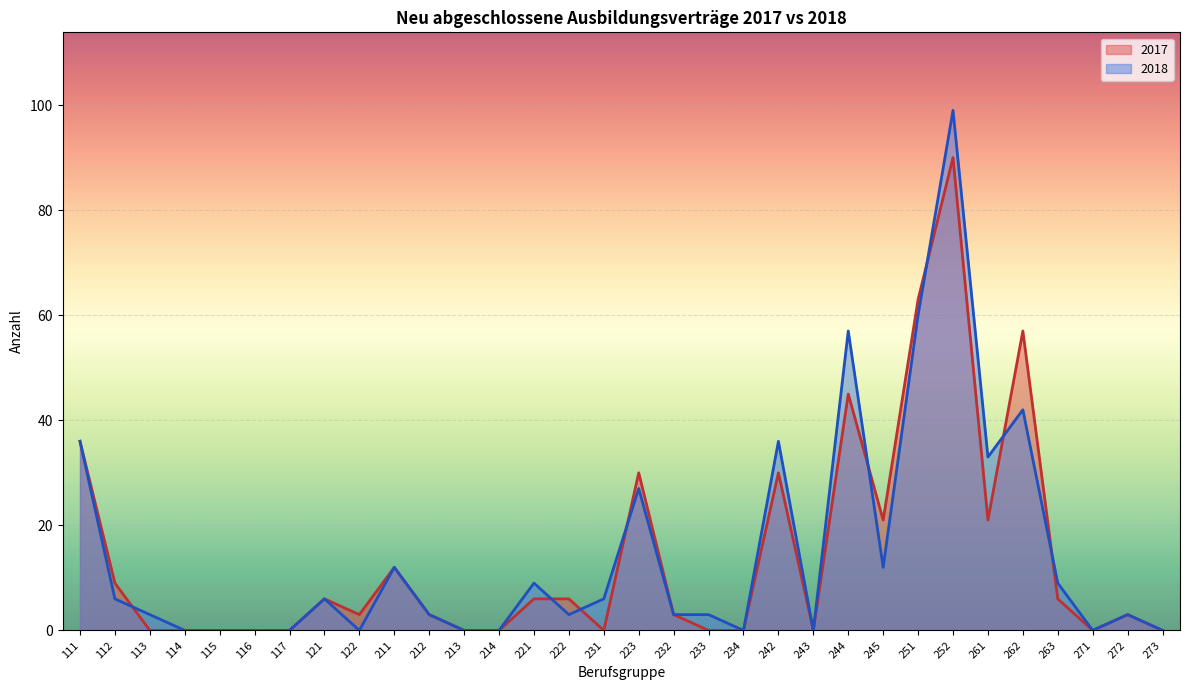

At which category is the sum across all series the highest?

252